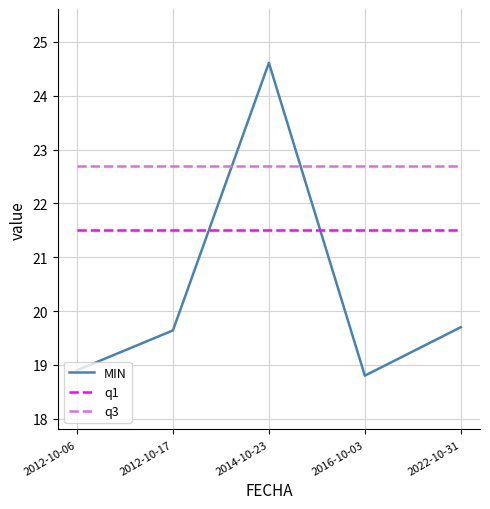

Reading left to right, list all the values displayed in this chart.

MIN: 18.9	19.6	24.6	18.8	19.7
q1: 21.5	21.5	21.5	21.5	21.5
q3: 22.7	22.7	22.7	22.7	22.7